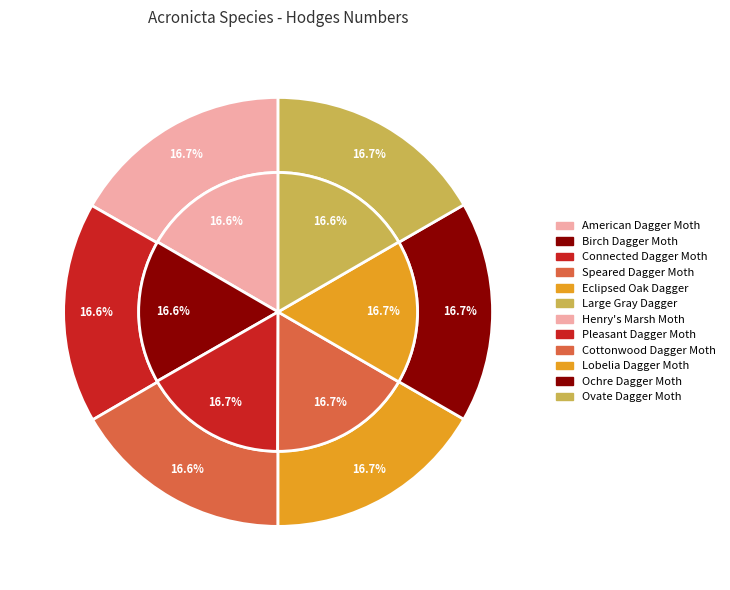

How many slices are in this pie chart?

12